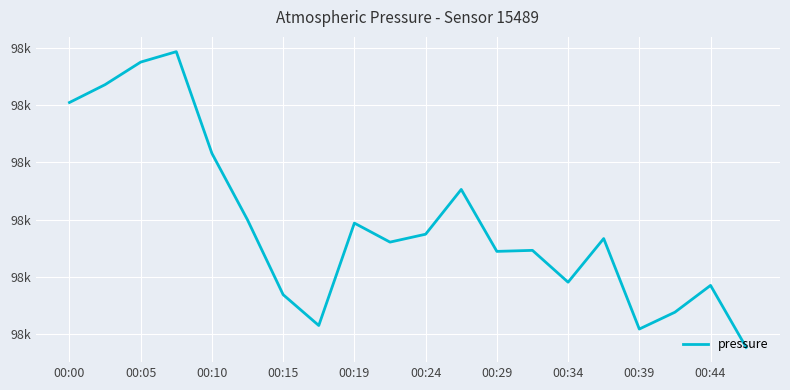

Does the chart display data point markers on the line(s)?

No